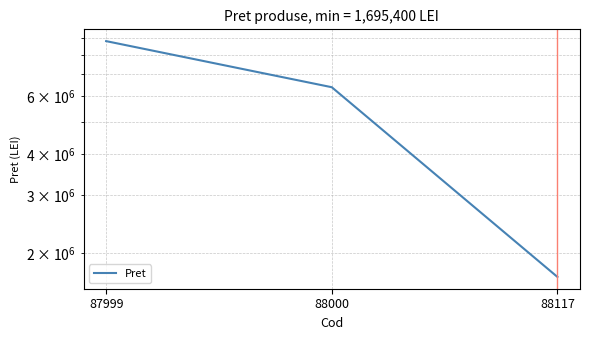

The value at 88117 is 2329286. True or false?

False